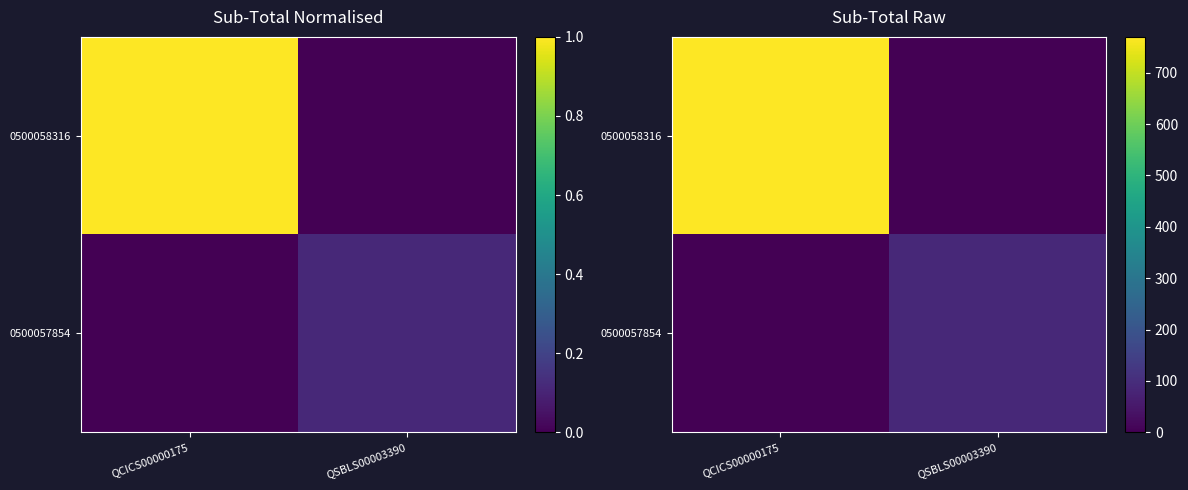

Between QCICS00000175 and QSBLS00003390, which series saw the biggest shift?

0500058316